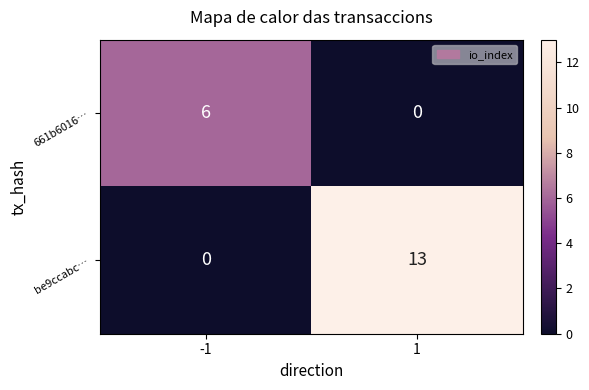

How many data points does each series have?

2